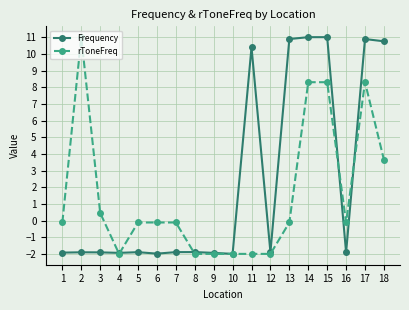

What is the difference between the highest and lowest values at 18?

7.1